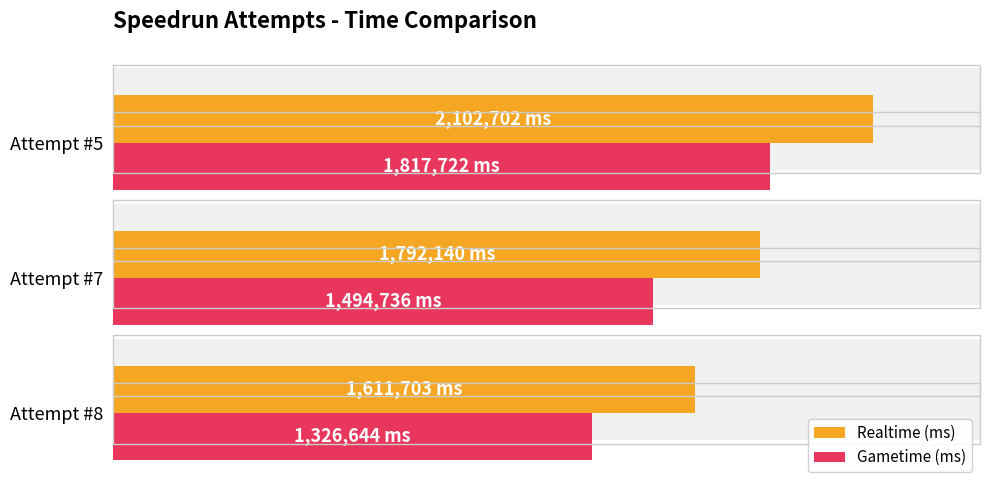

At how many categories does at least one series exceed 1710035?

2